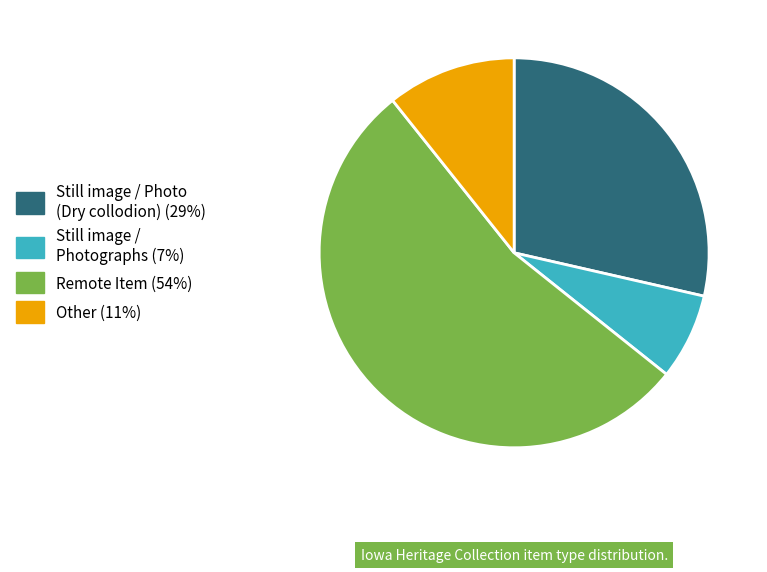

Does any single category account for the majority?

Yes